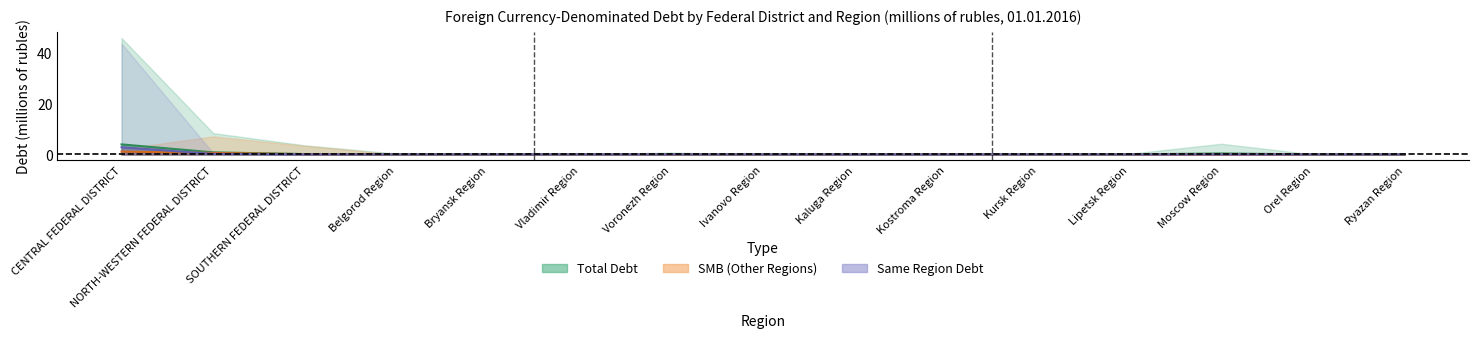

True or false: SMB Other Regions has more than 2 points higher than both neighbors.

True